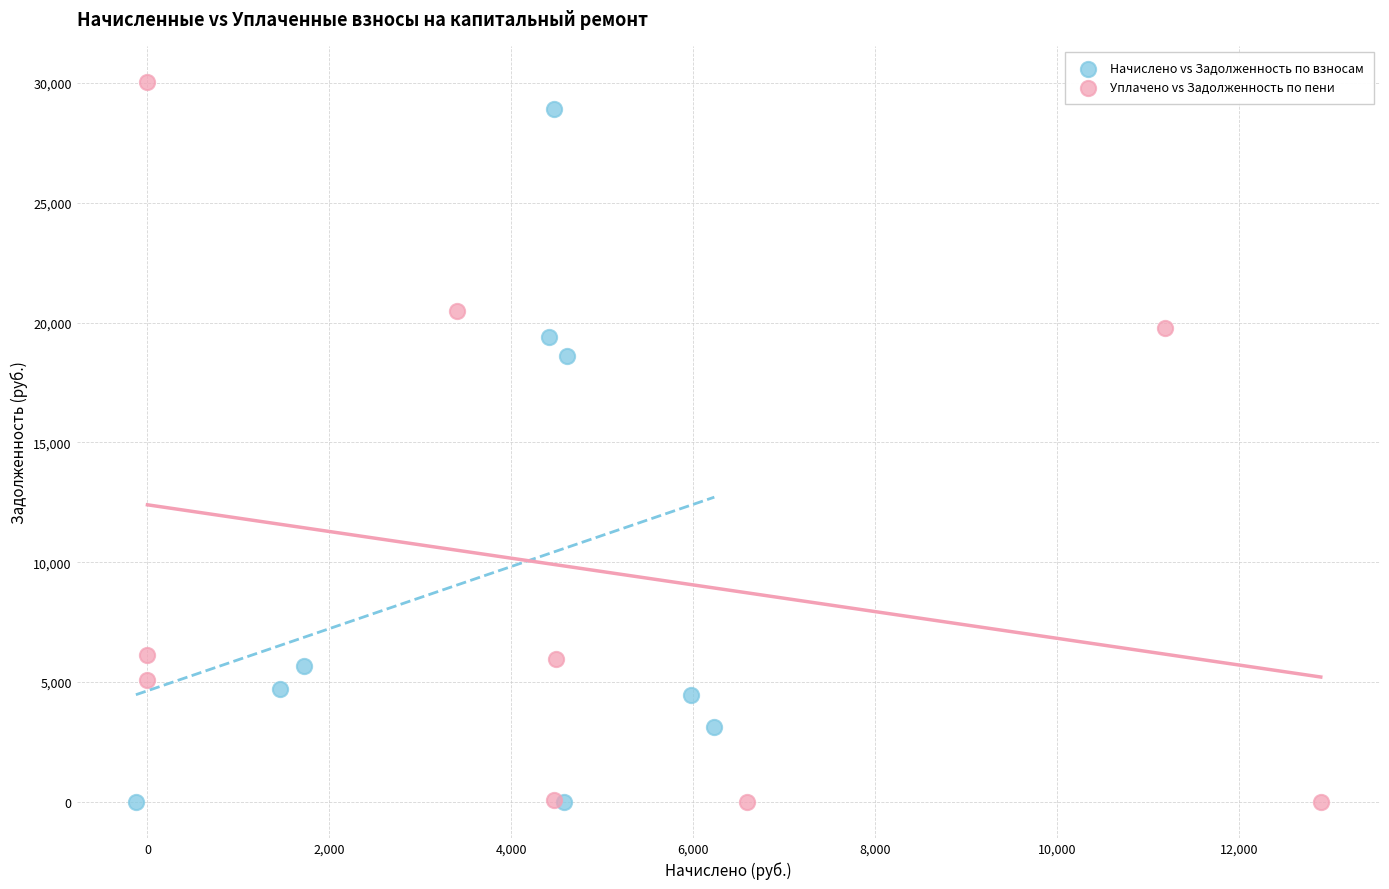

Which series has the widest spread of Y values?

Уплачено vs Задолженность по пени